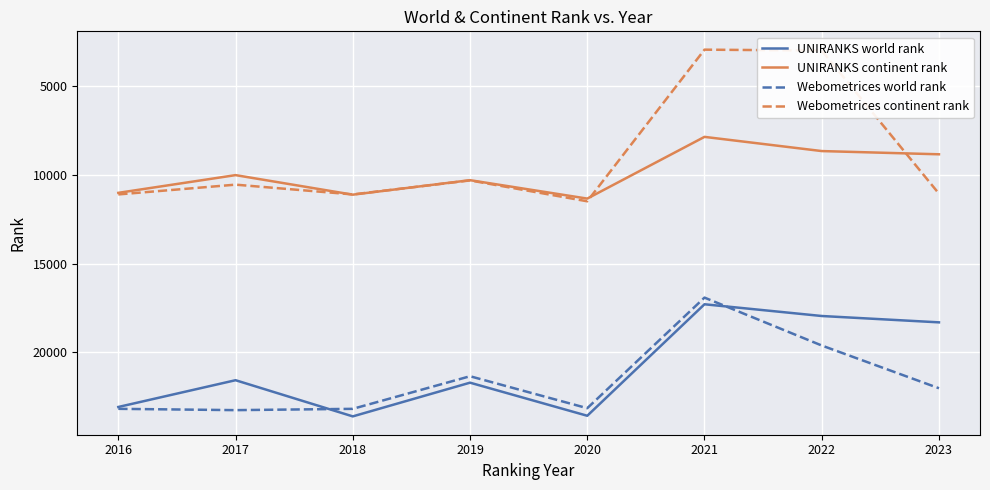

Which series has the largest range (max minus min)?

Webometrices continent rank